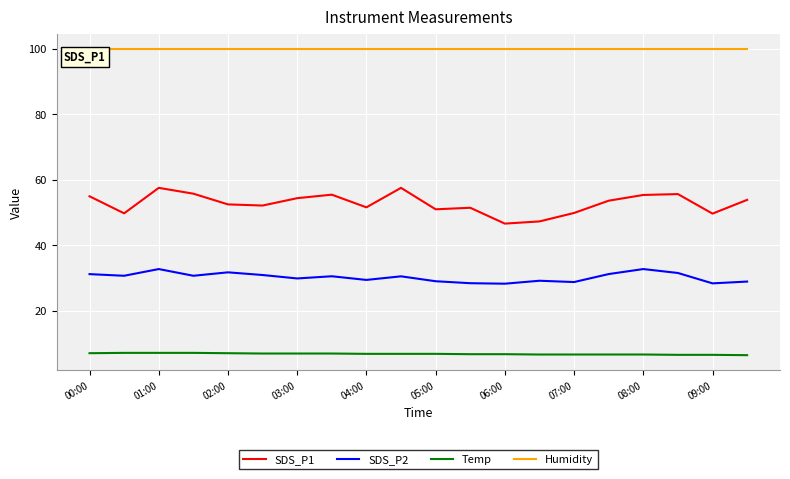

List the series in order of their peak value, highest first.

Humidity, SDS_P1, SDS_P2, Temp